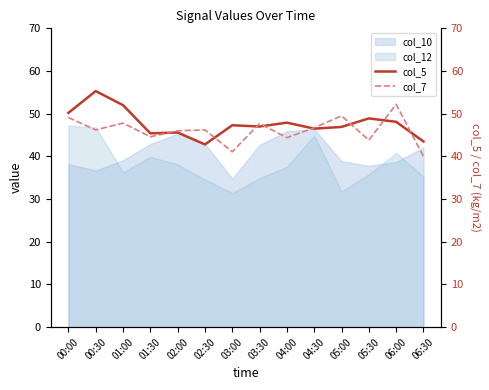

The col_10 series shows 48.7 at 00:30. True or false?

False